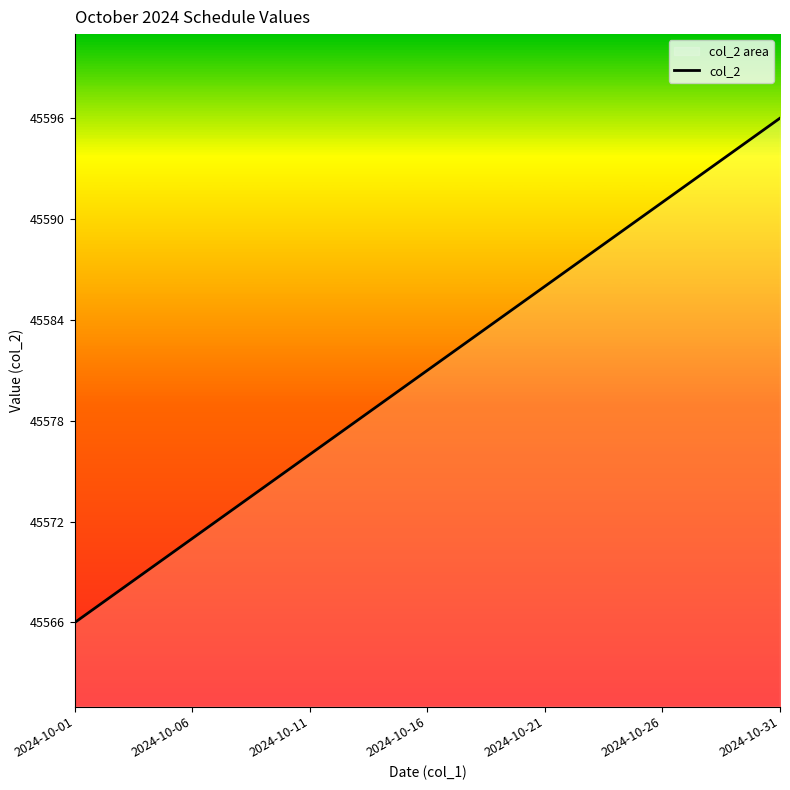

What is the maximum value shown in the chart?

45596